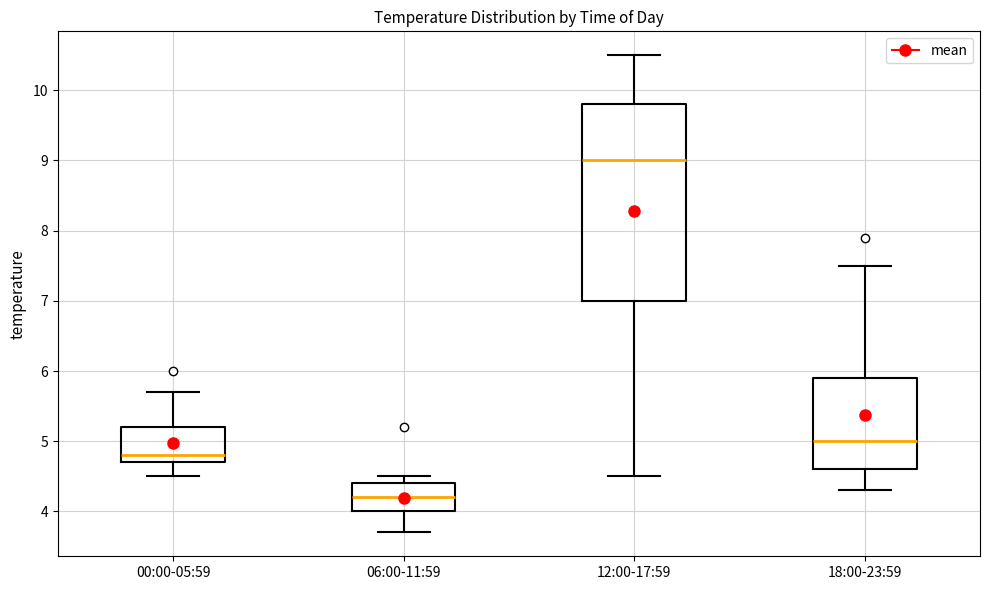

Reading left to right, transcribe this box plot: for each box, give where its median line is, the range the box spans, and where its two whiskers end, as read against the y-axis. The values are not printed on the chart, so give them approximately, as read against the axis.

00:00-05:59: median 4.8, box 4.7 to 5.2, whiskers 4.5 to 5.7
06:00-11:59: median 4.2, box 4.0 to 4.4, whiskers 3.7 to 4.5
12:00-17:59: median 9.0, box 7.0 to 9.8, whiskers 4.5 to 10.5
18:00-23:59: median 5.0, box 4.6 to 5.9, whiskers 4.3 to 7.5